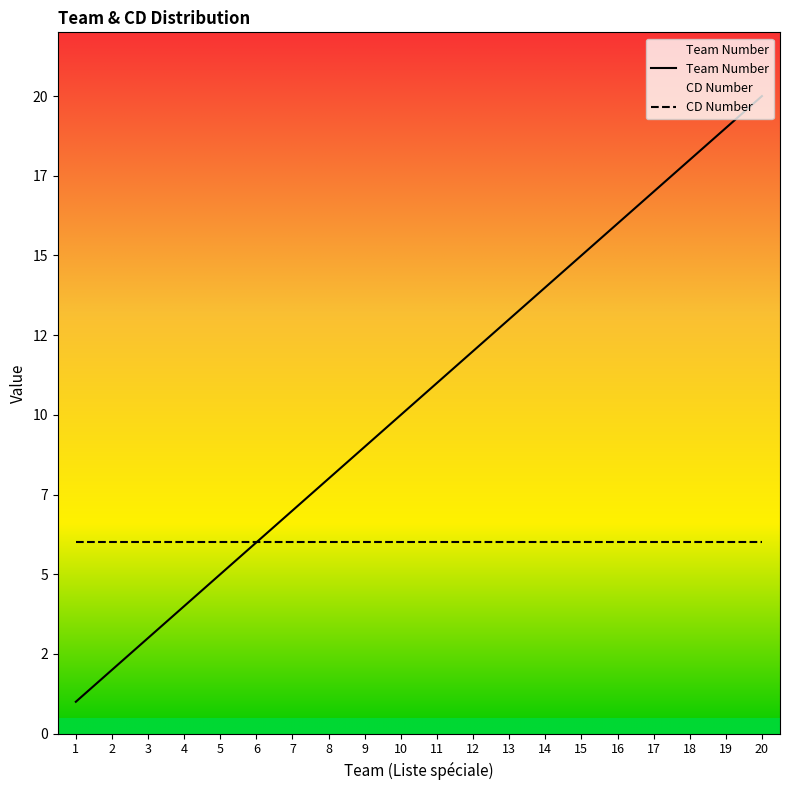

True or false: Team Number and CD Number intersect in this chart.

False